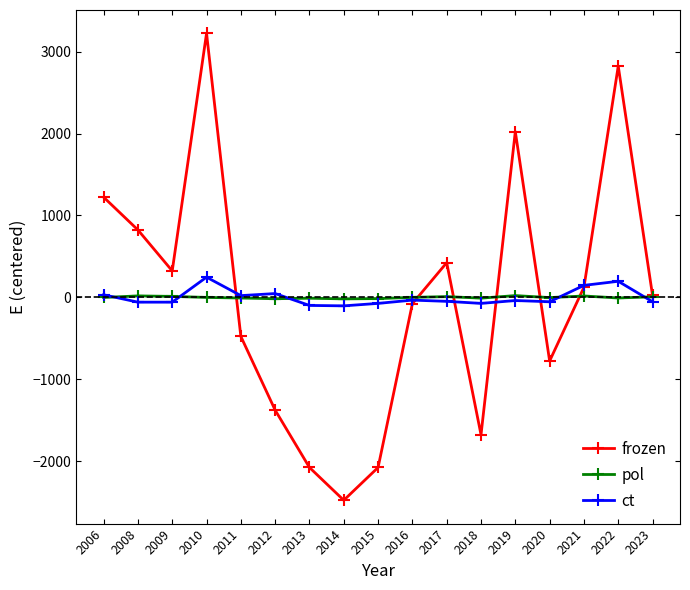

At which label does frozen reach its peak?

2010